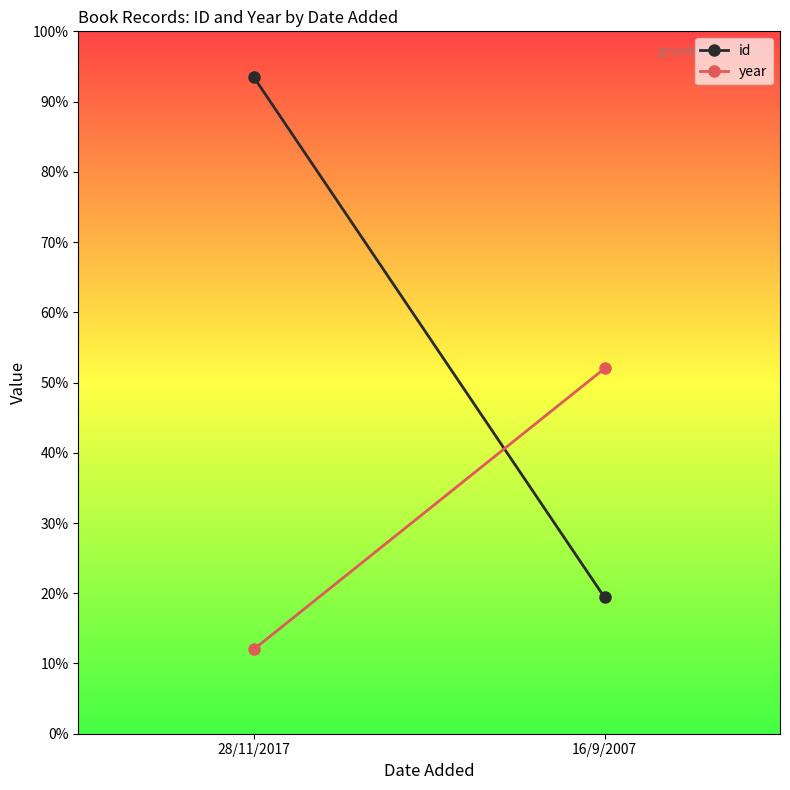

Which category has the highest value across all series?

28/11/2017